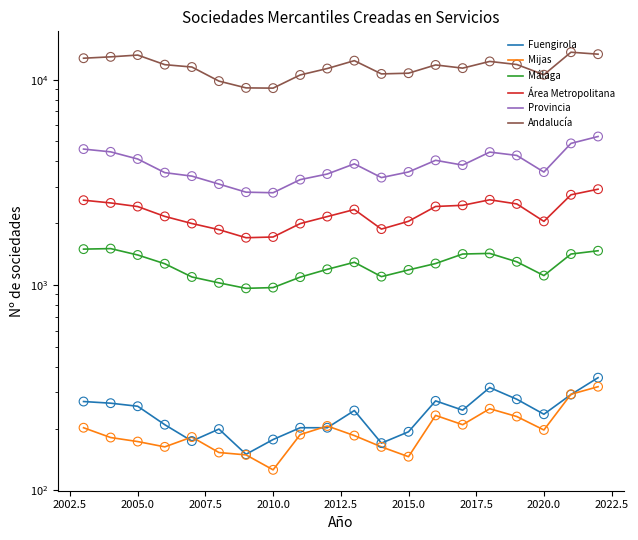

Which series contains the lowest Y value?

Mijas